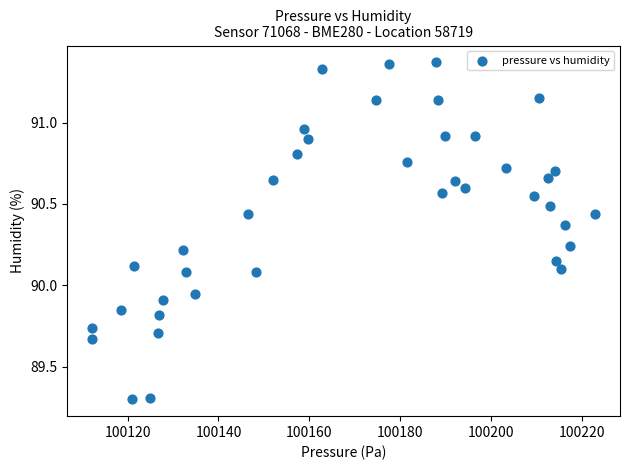

What is the range of Y values (max minus min)?

2.1